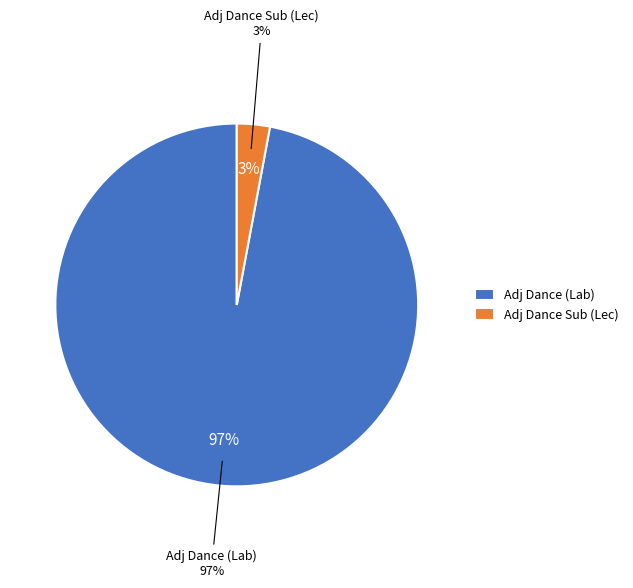

Count the number of slices in the pie.

2